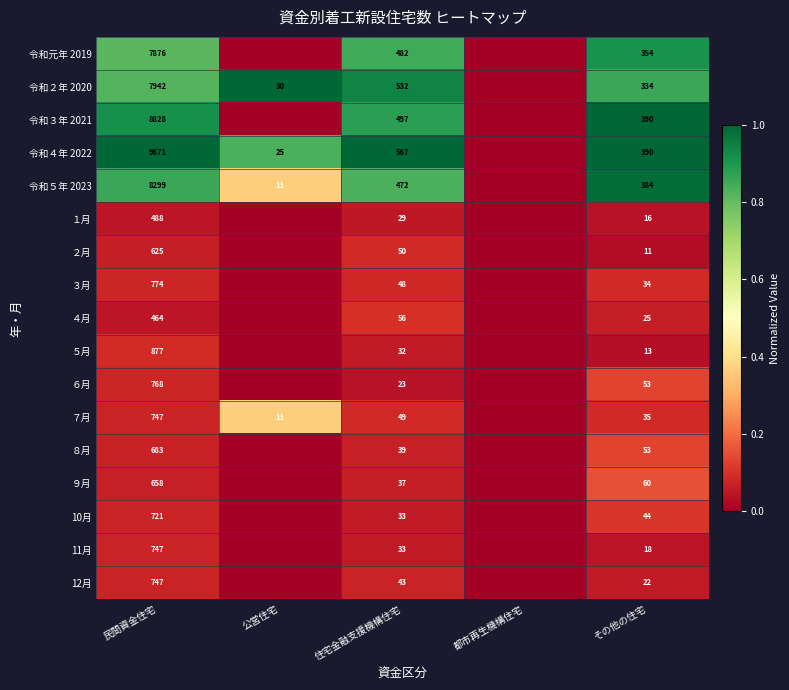

The value of ９月 at 住宅金融支援機構住宅 is 63. True or false?

False